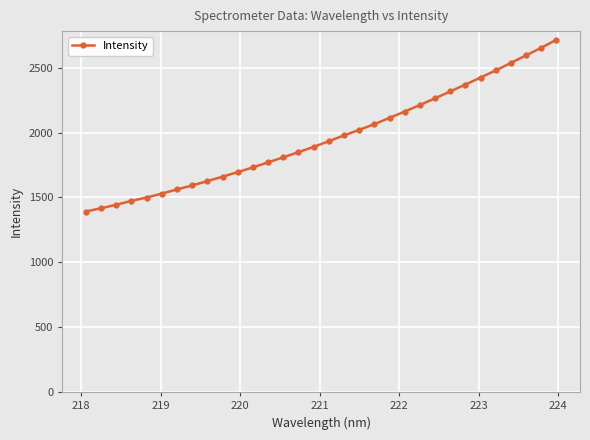

What is the average value?

1962.2